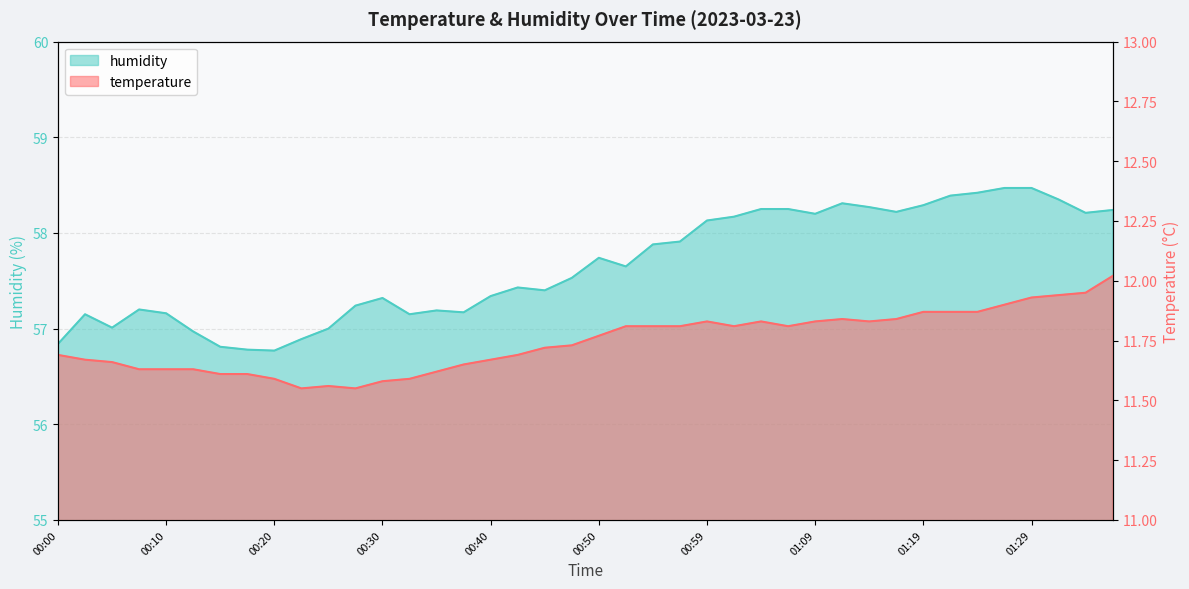

True or false: temperature and humidity intersect in this chart.

False